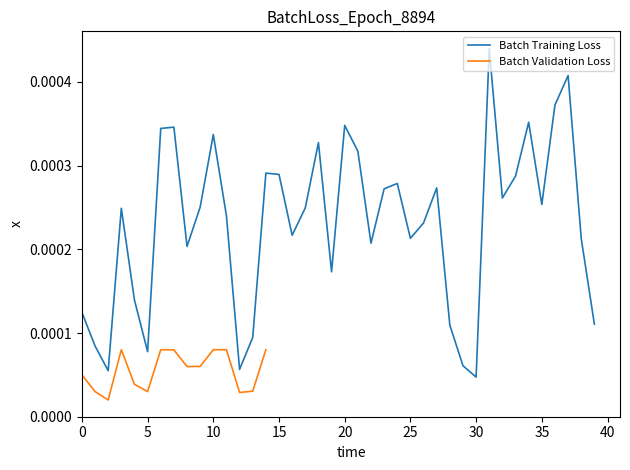

Is it true that the value at 10 is 0.0?

True